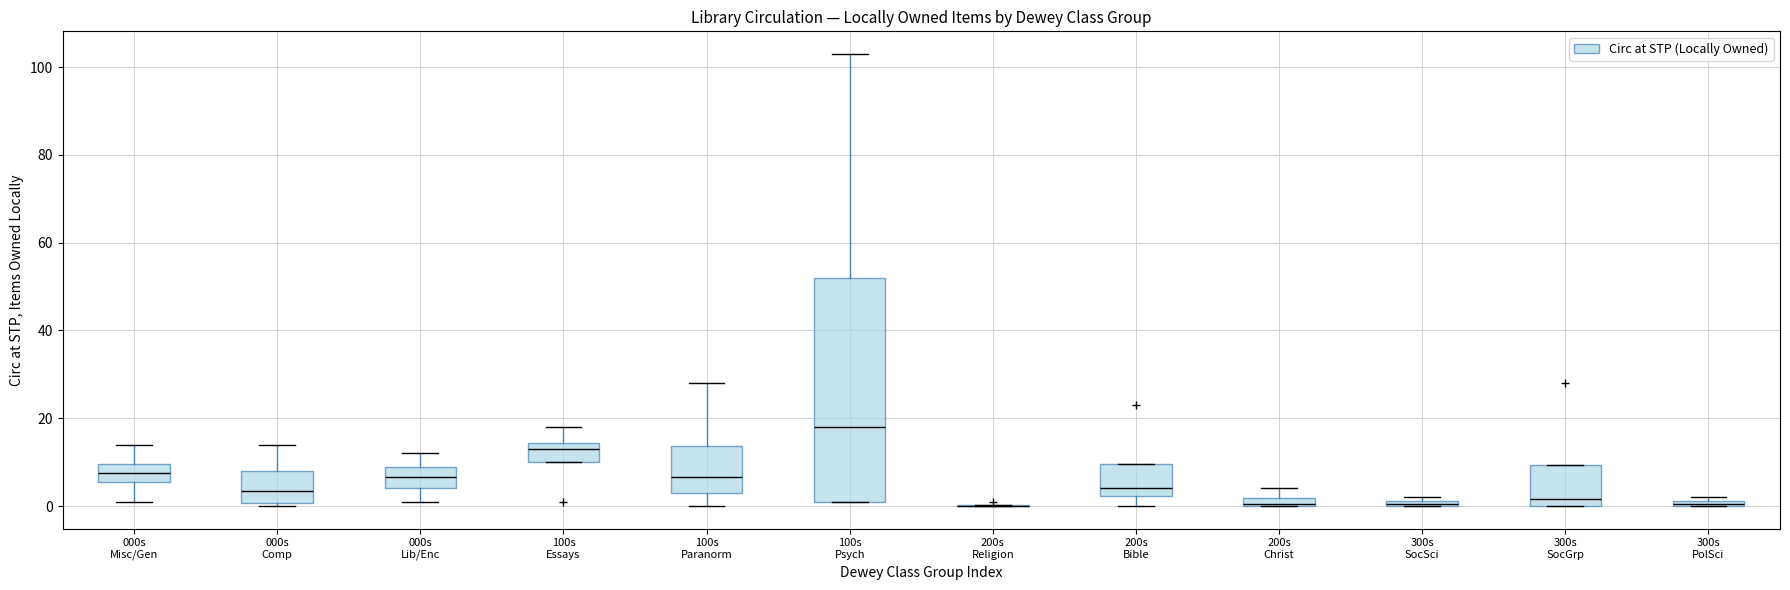

Comparing the boxes themselves (not the whiskers), which one is the tallest?

100s Psych